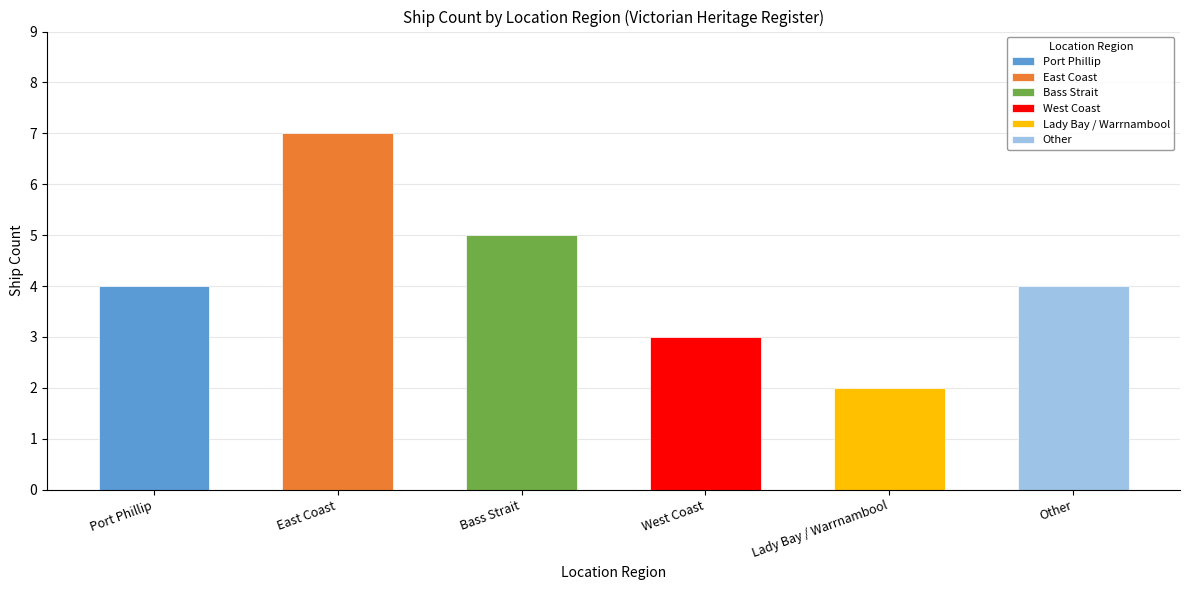

How many series are shown in this chart?

1